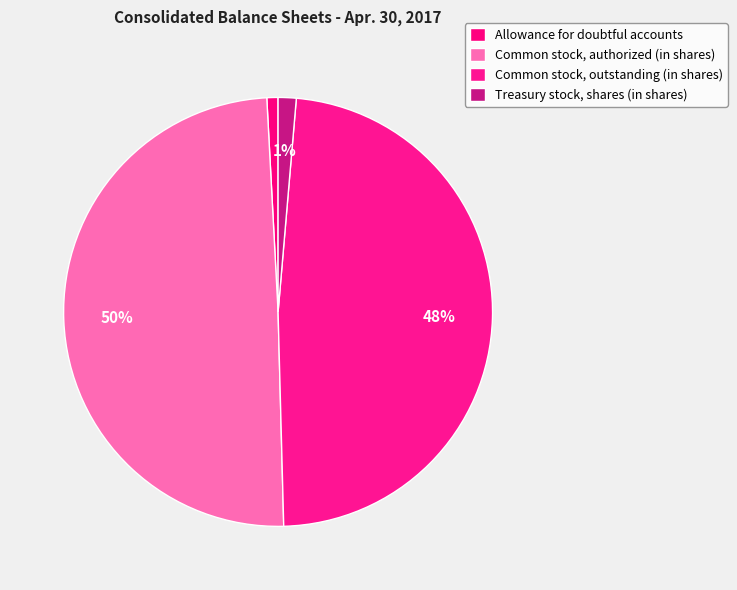

What percentage do Common stock, authorized (in shares) and Treasury stock, shares (in shares) together represent?

50.9%